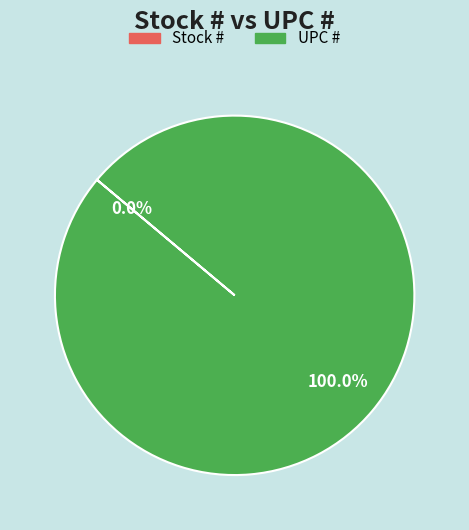

True or false: Stock # accounts for 0% of the total.

True